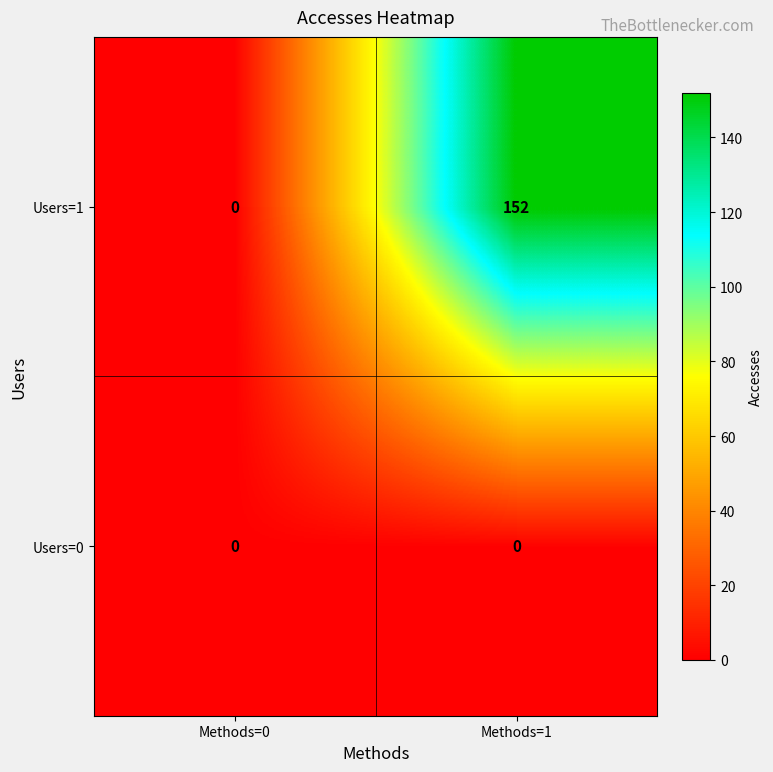

Which label corresponds to the largest value in the chart?

Methods=1